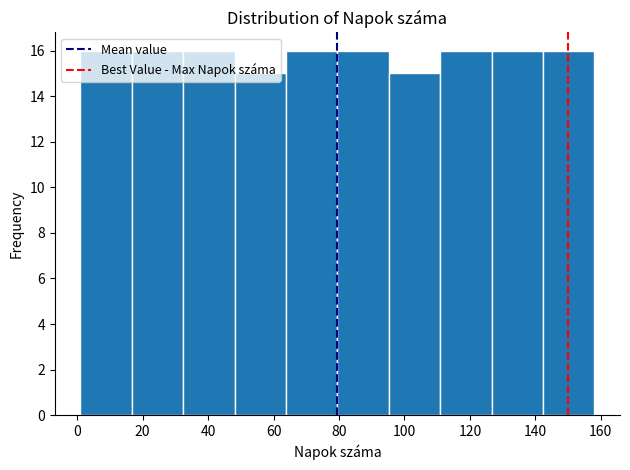

Reading left to right, list every bar in this chart as the range it spans on the x-axis followed by its height. Neither the bar edges nor the heights are printed on the chart, so give them approximately, as read against the axes.

2 to 16: 16
16 to 32: 16
32 to 48: 16
48 to 64: 15
64 to 80: 16
80 to 96: 16
96 to 110: 15
110 to 126: 16
126 to 142: 16
142 to 158: 16